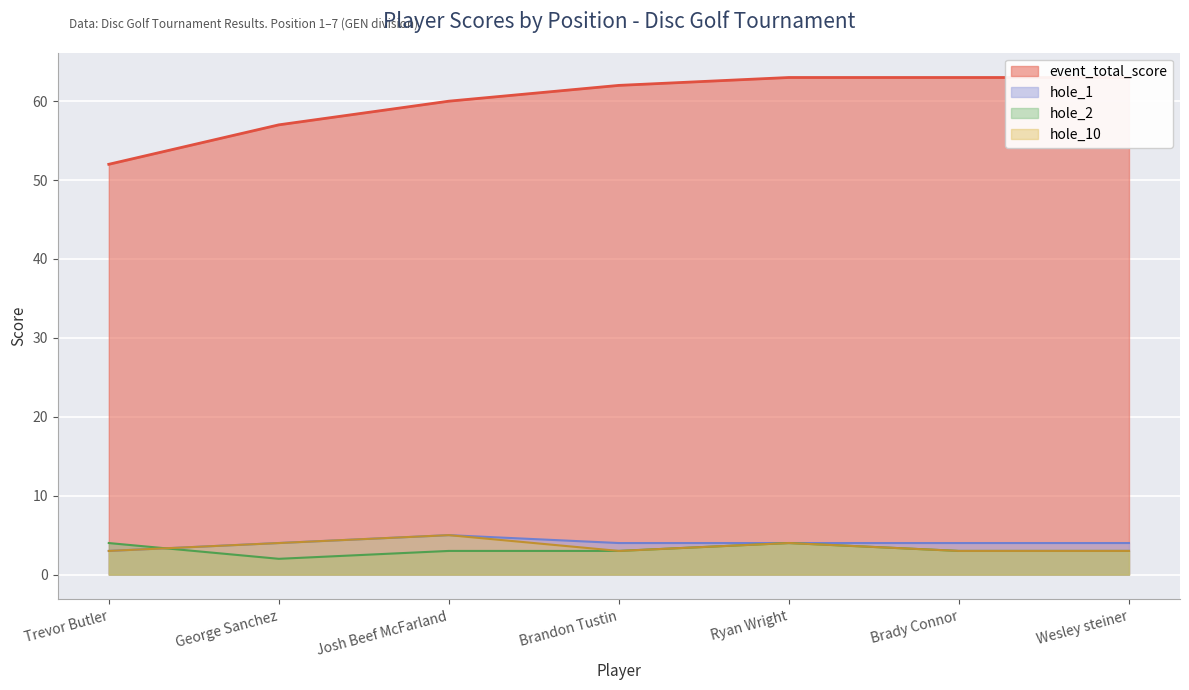

Reading right to left, list all the values displayed in this chart.

event_total_score: 63	63	63	62	60	57	52
hole_10: 3	3	4	3	5	4	3
hole_1: 4	4	4	4	5	4	3
hole_2: 3	3	4	3	3	2	4